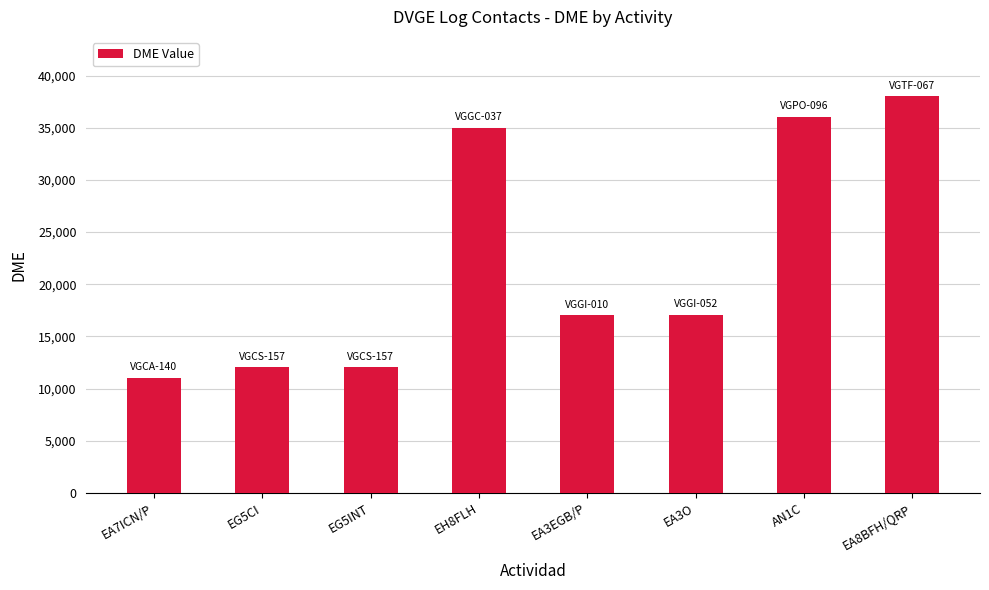

What is the label of the 2nd bar from the right?

AN1C